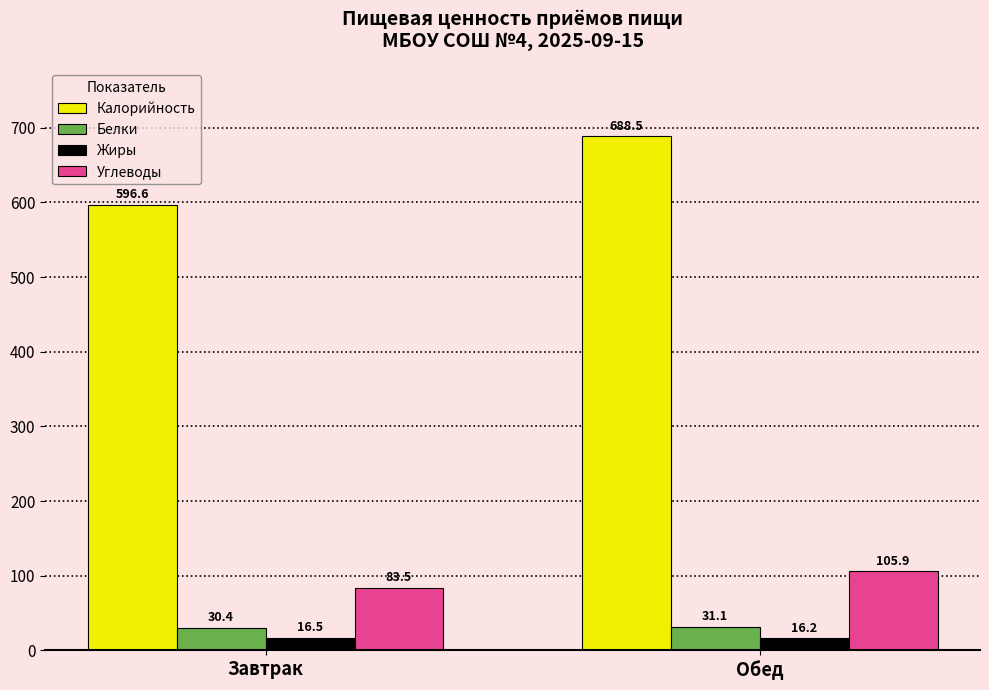

Is it true that Жиры equals 16.5 at Завтрак?

True